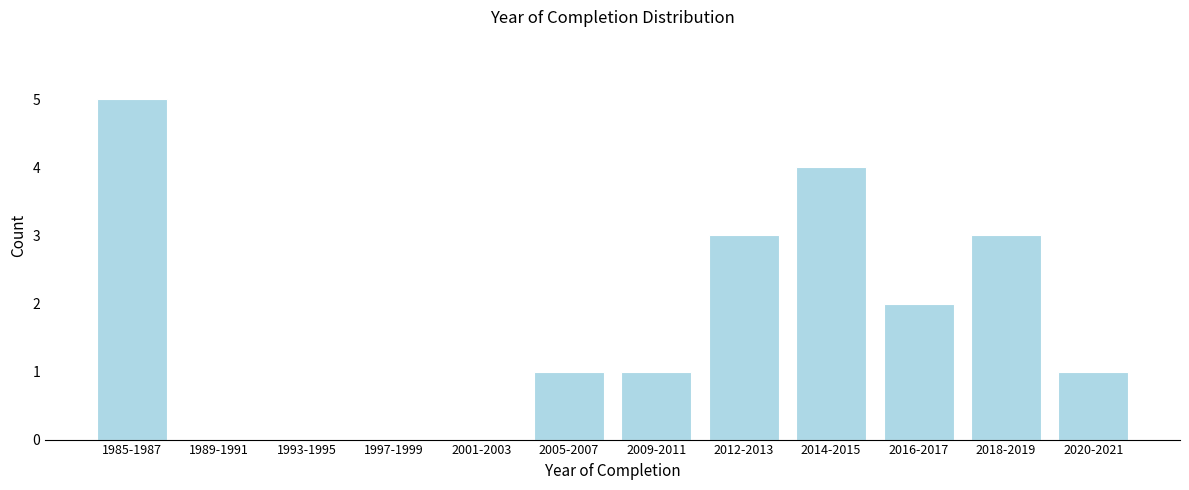

Reading left to right, extract all data points from this chart.

1985-1987=5	1989-1991=0	1993-1995=0	1997-1999=0	2001-2003=0	2005-2007=1	2009-2011=1	2012-2013=3	2014-2015=4	2016-2017=2	2018-2019=3	2020-2021=1